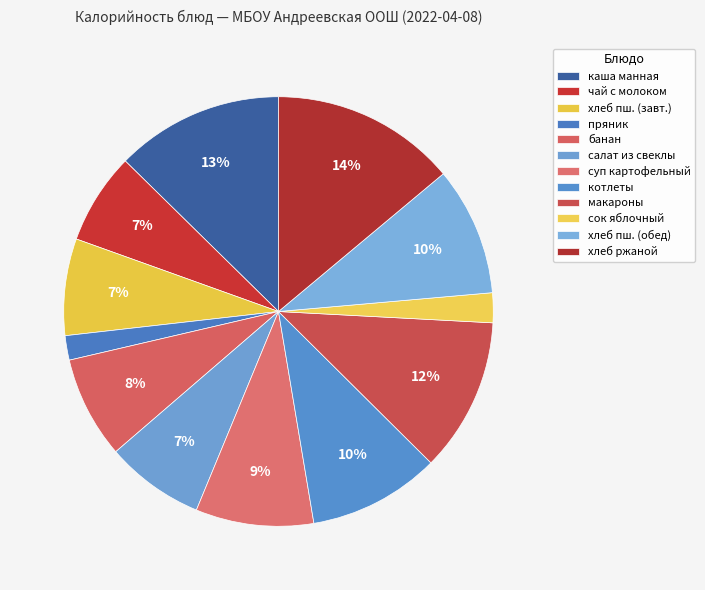

Count the number of slices in the pie.

12